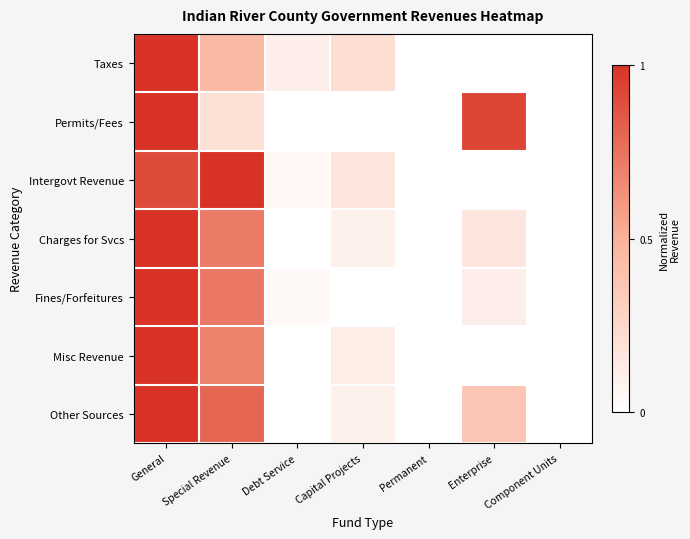

What is the total value across all series at Special Revenue?

4.6